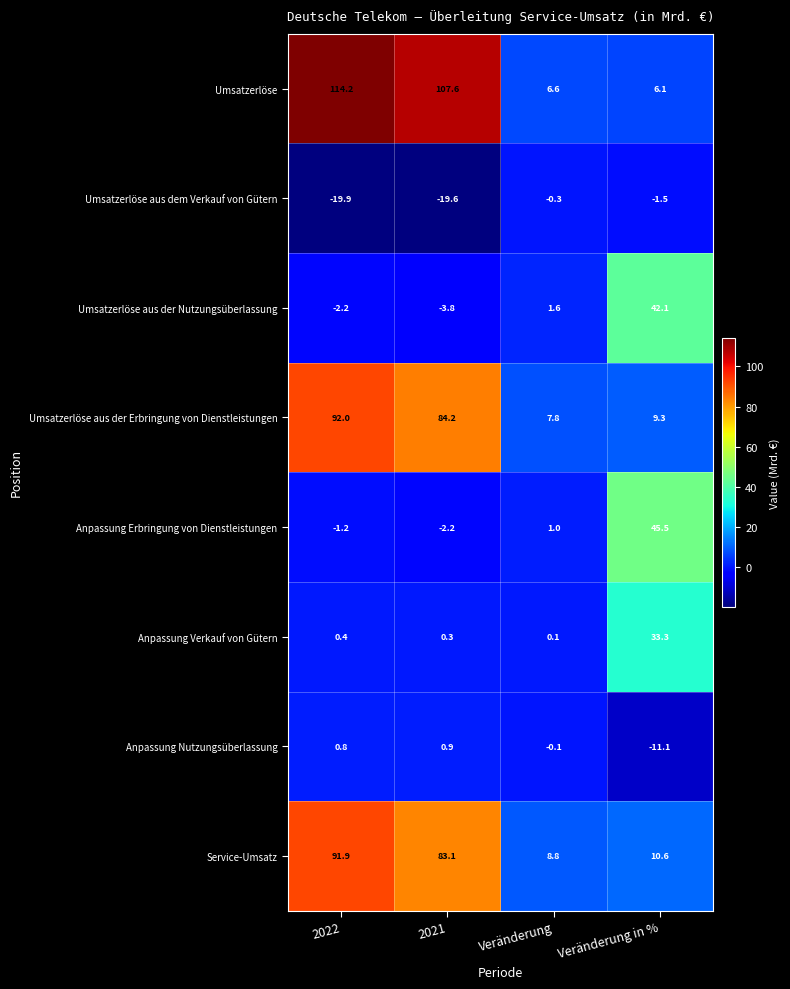

Rank the series at Veränderung in % from lowest to highest value.

Anpassung Nutzungsüberlassung, Umsatzerlöse aus dem Verkauf von Gütern, Umsatzerlöse, Umsatzerlöse aus der Erbringung von Dienstleistungen, Service-Umsatz, Anpassung Verkauf von Gütern, Umsatzerlöse aus der Nutzungsüberlassung, Anpassung Erbringung von Dienstleistungen